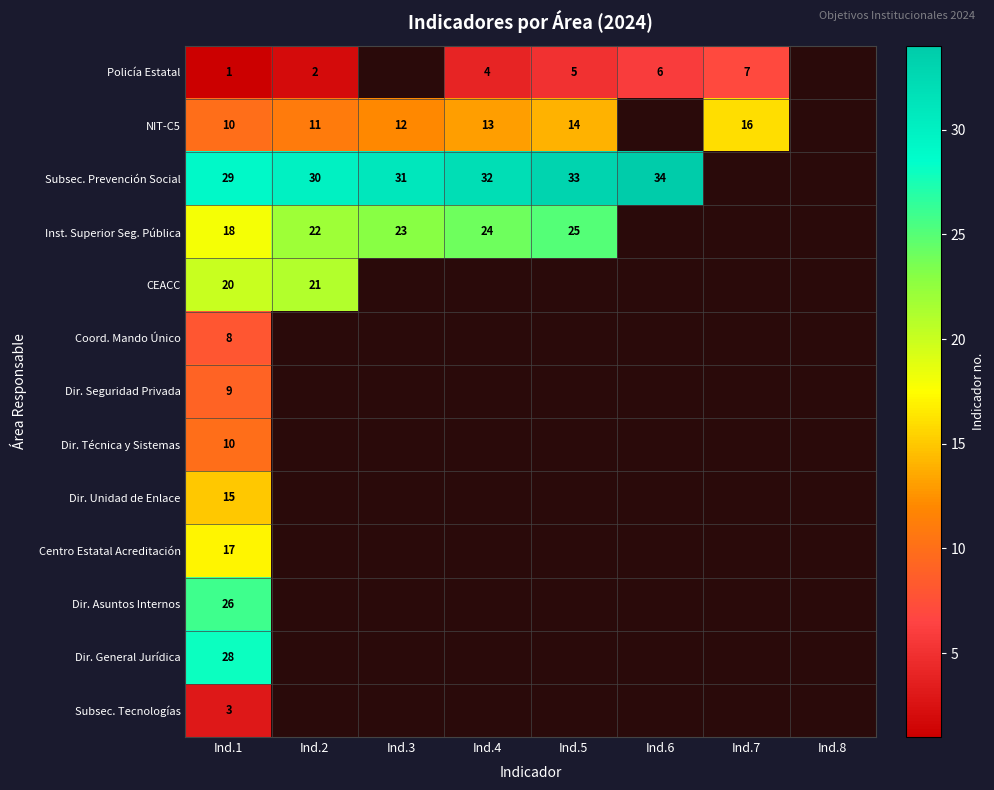

Is it true that Policía Estatal equals 6 at Ind.6?

True